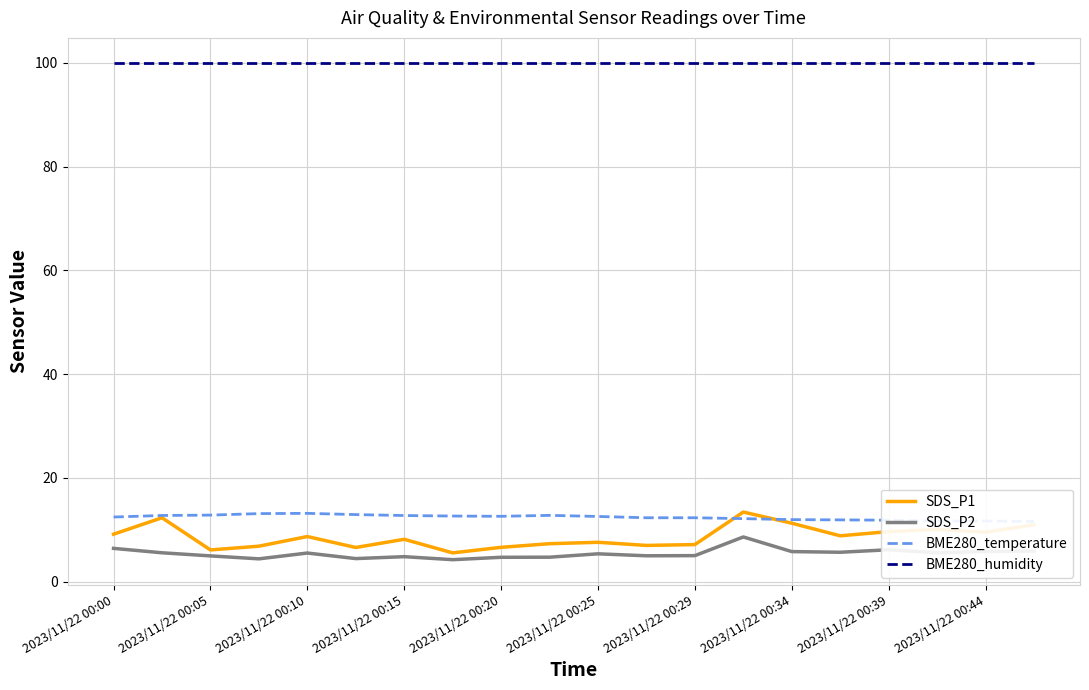

The SDS_P1 series shows 12.8 at 2023/11/22 00:39. True or false?

False